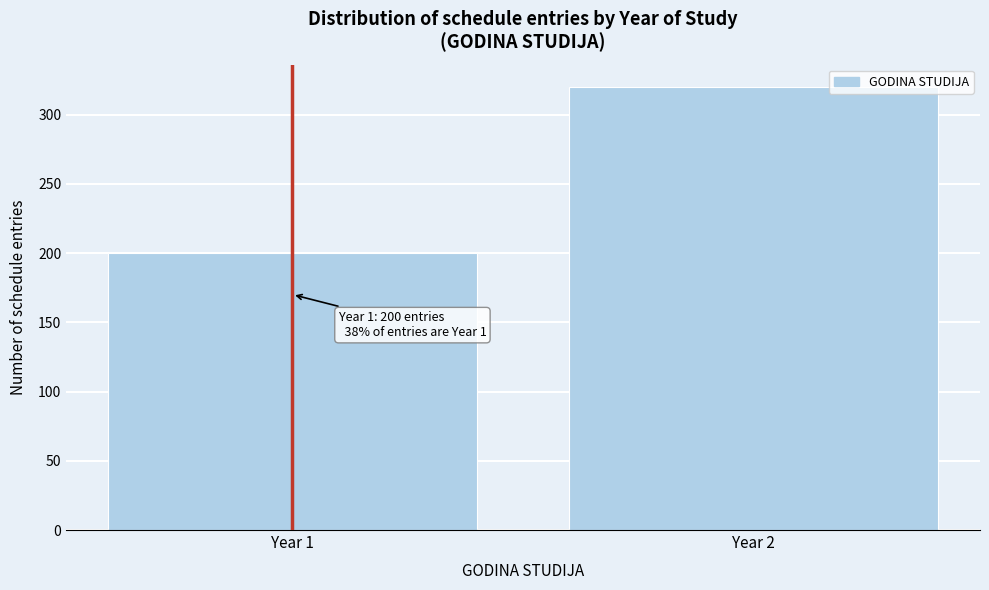

Reading right to left, list all the values displayed in this chart.

Year 2=320	Year 1=200